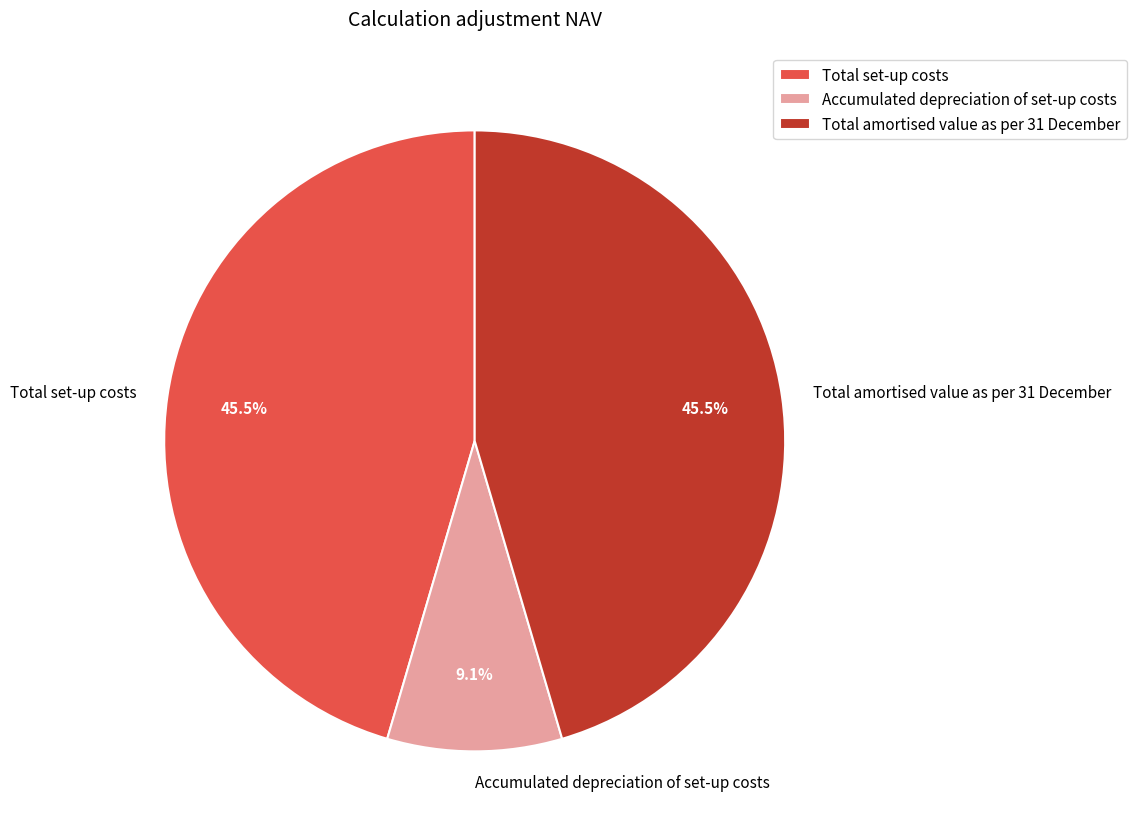

Do Total amortised value as per 31 December and Total set-up costs together represent more than half of the pie?

Yes